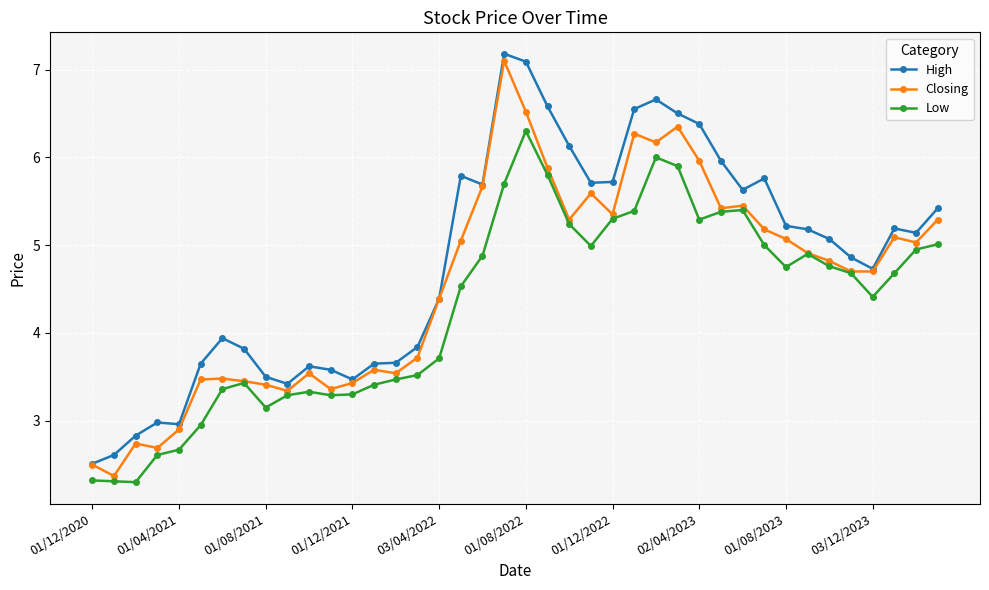

What is the maximum value for High?

7.2